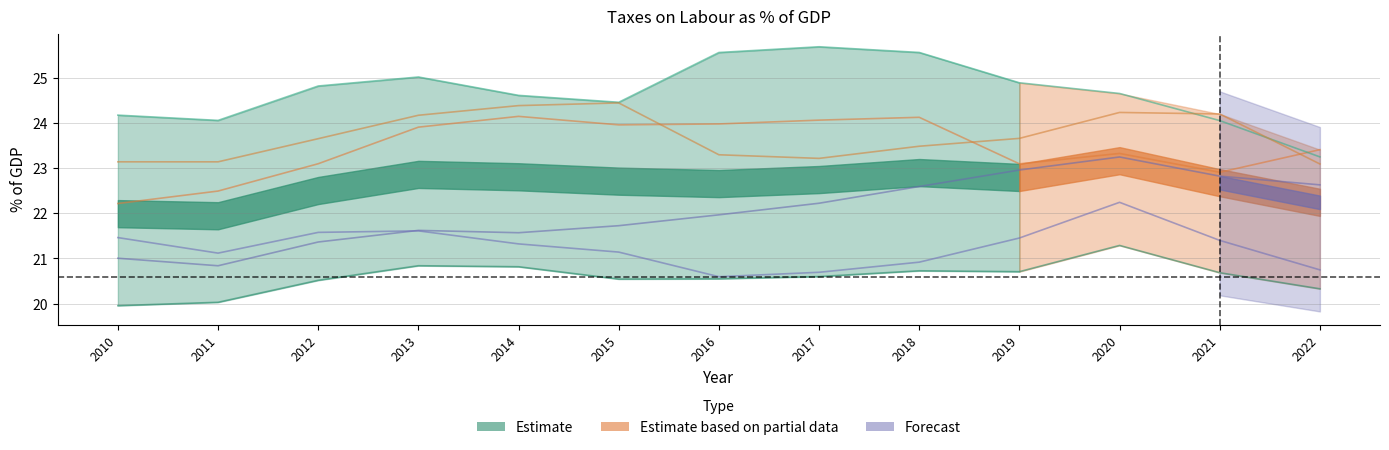

Which series changed the most between 2017 and 2021?

Sweden